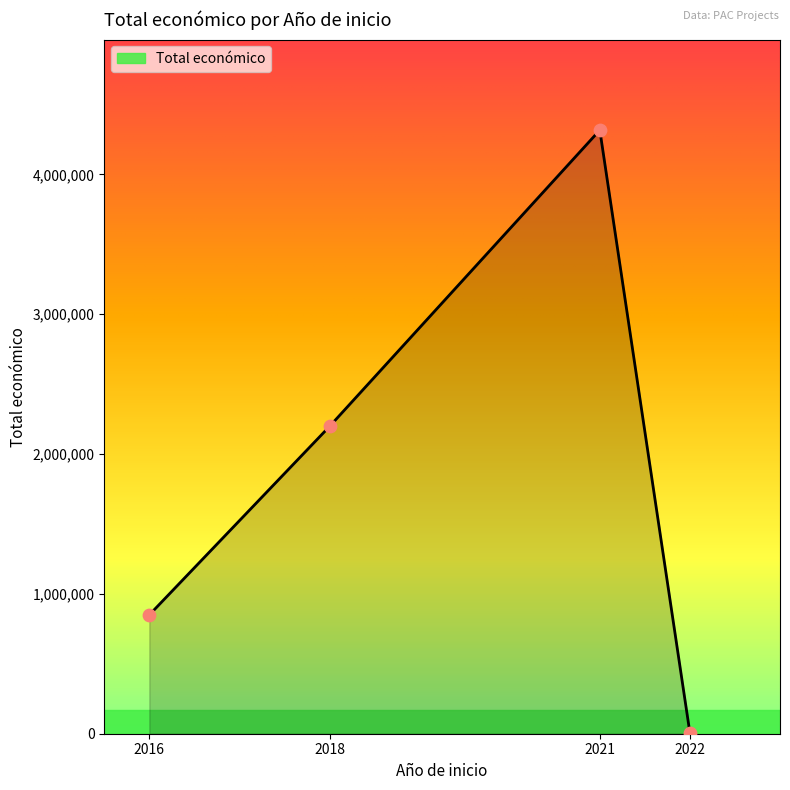

Approximately how many times larger is the value at 2021 compared to 2018?

2.0